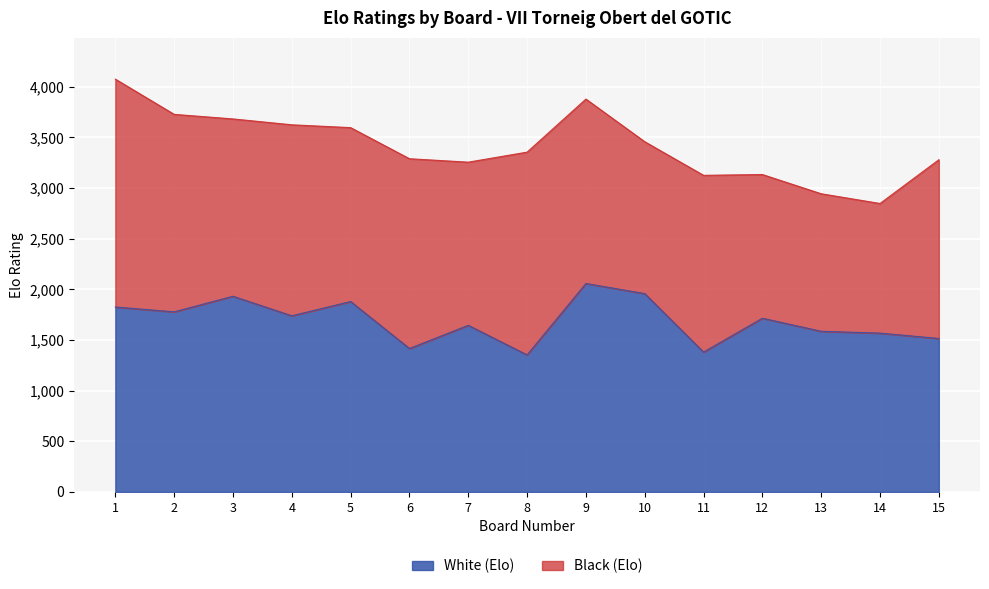

Where does the Black (Elo) series first go above 1717?

1